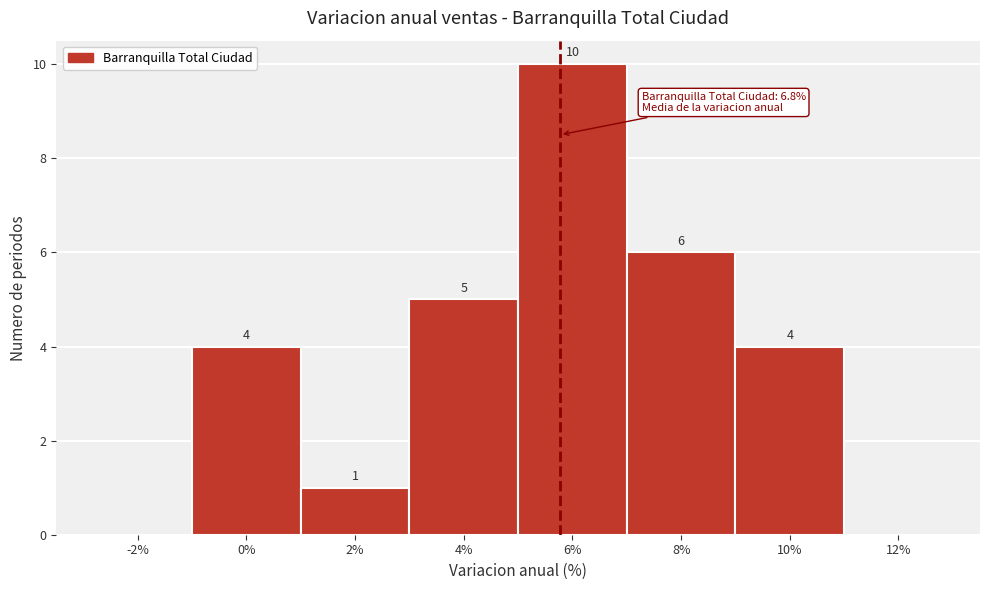

Reading left to right, what are all the values shown in this chart?

-2%=0	0%=4	2%=1	4%=5	6%=10	8%=6	10%=4	12%=0